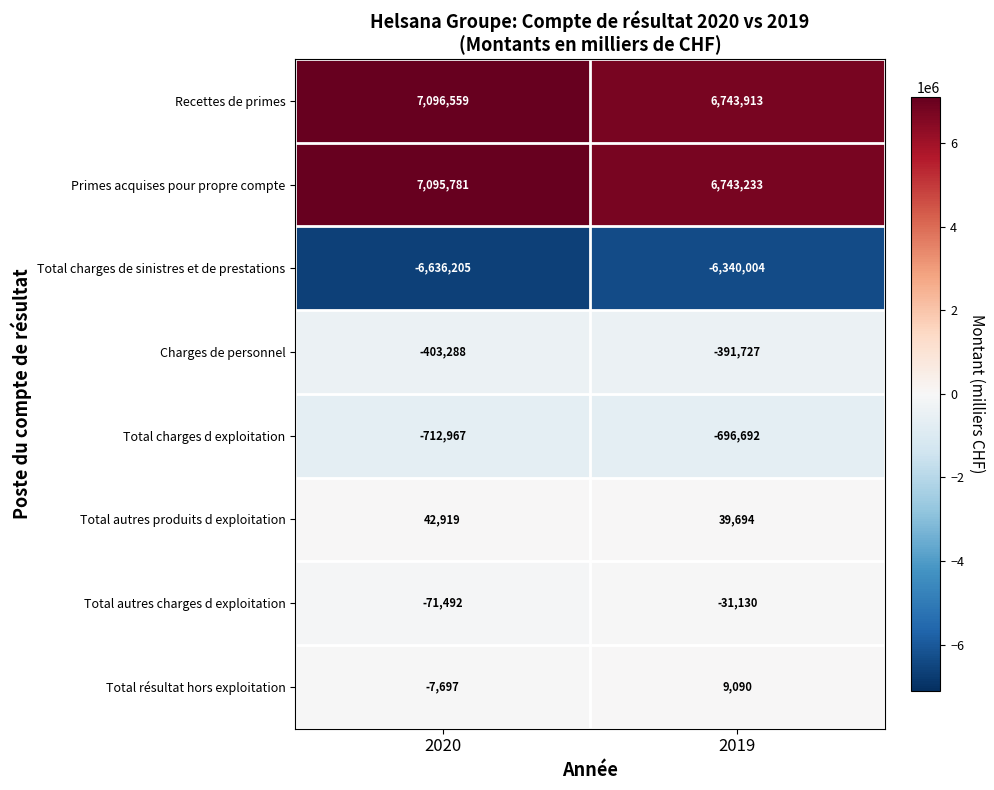

At which label is Charges de personnel closest to -397507?

2019